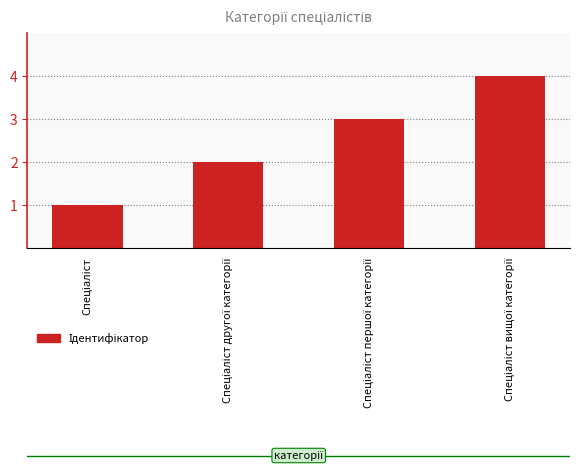

What is the greatest value displayed?

4